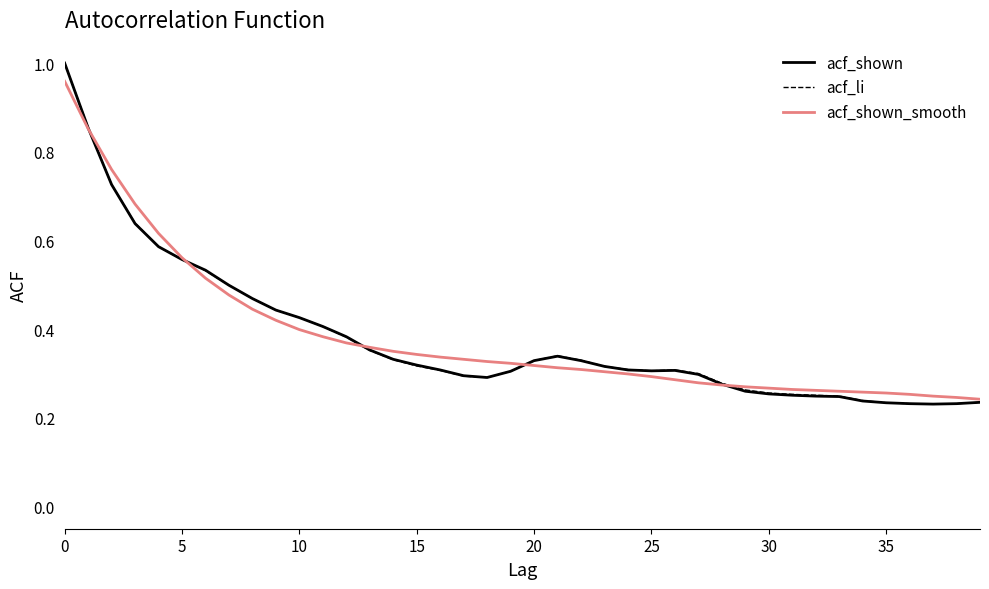

What is the difference between the maximum and minimum values in the acf_shown_smooth series?

0.7